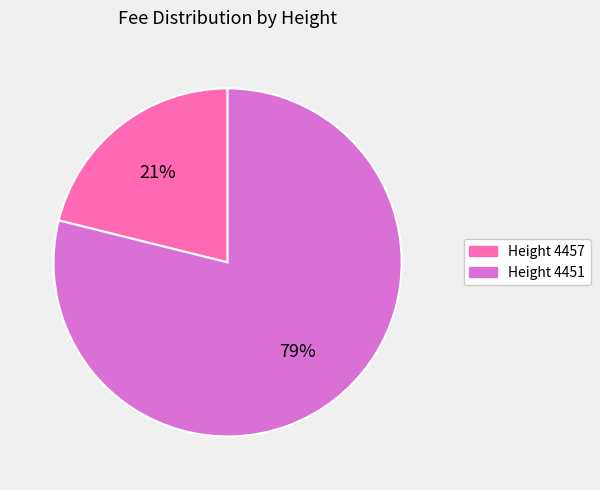

To the nearest percent, what is the average slice percentage?

50%